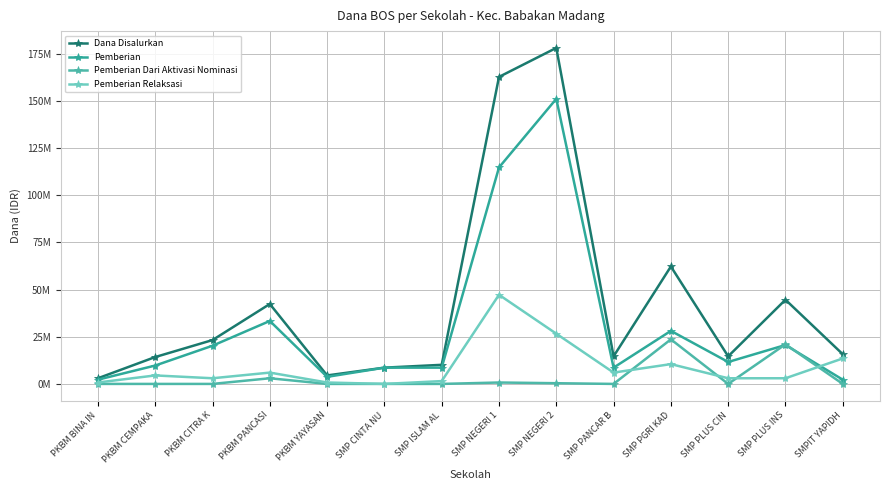

Does the chart display data point markers on the line(s)?

Yes